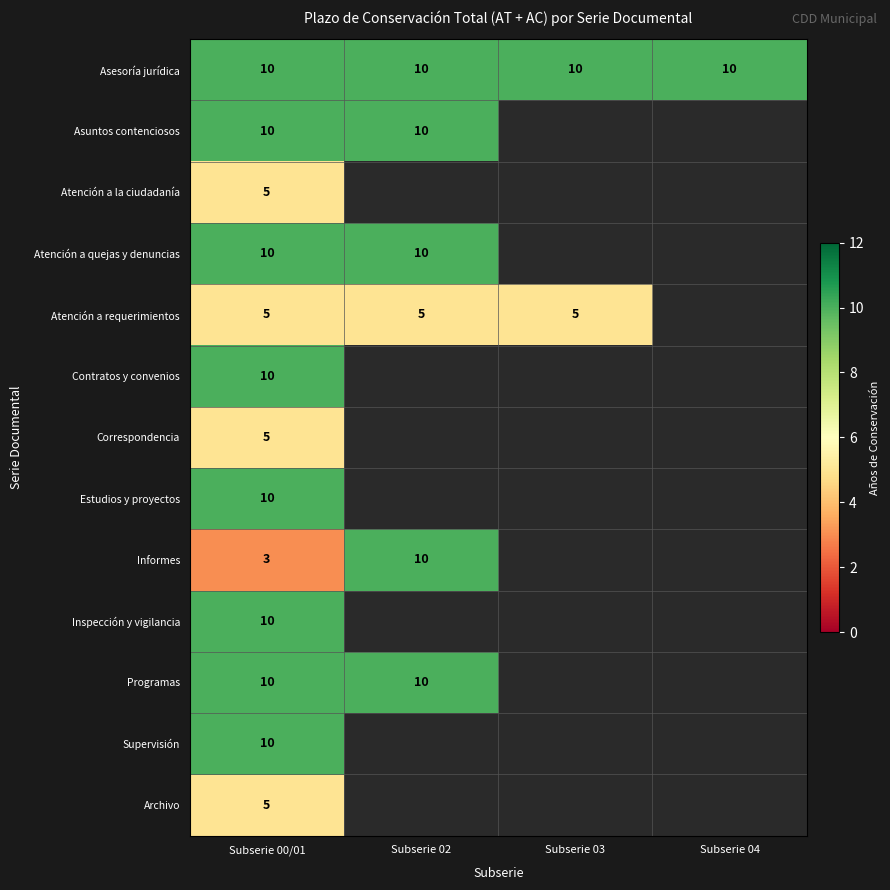

The Atención a requerimientos series shows 2 at Subserie 00/01. True or false?

False